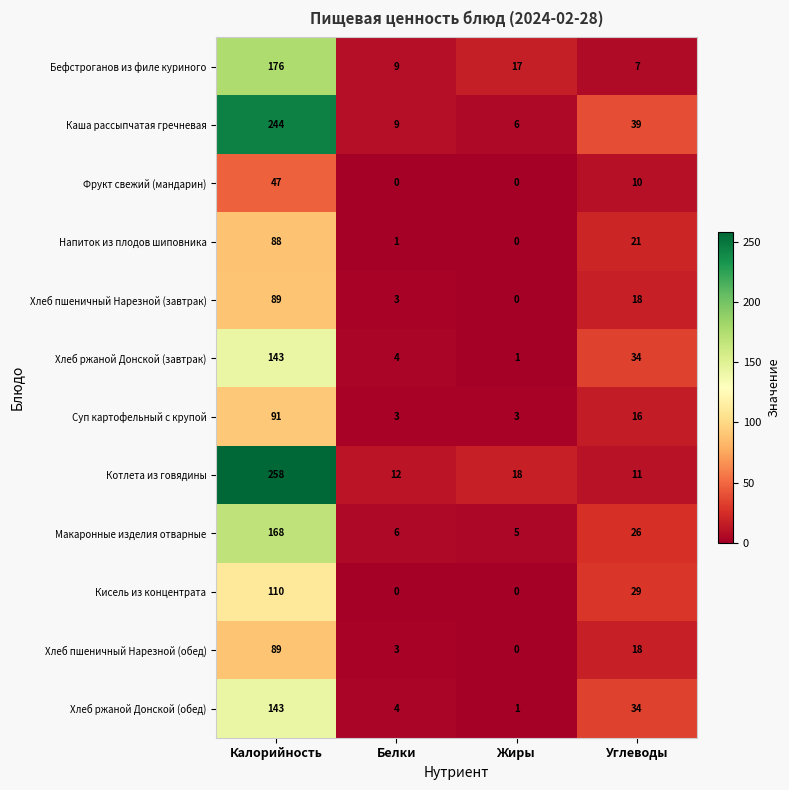

Where is Суп картофельный с крупой nearest to the value 47?

Углеводы